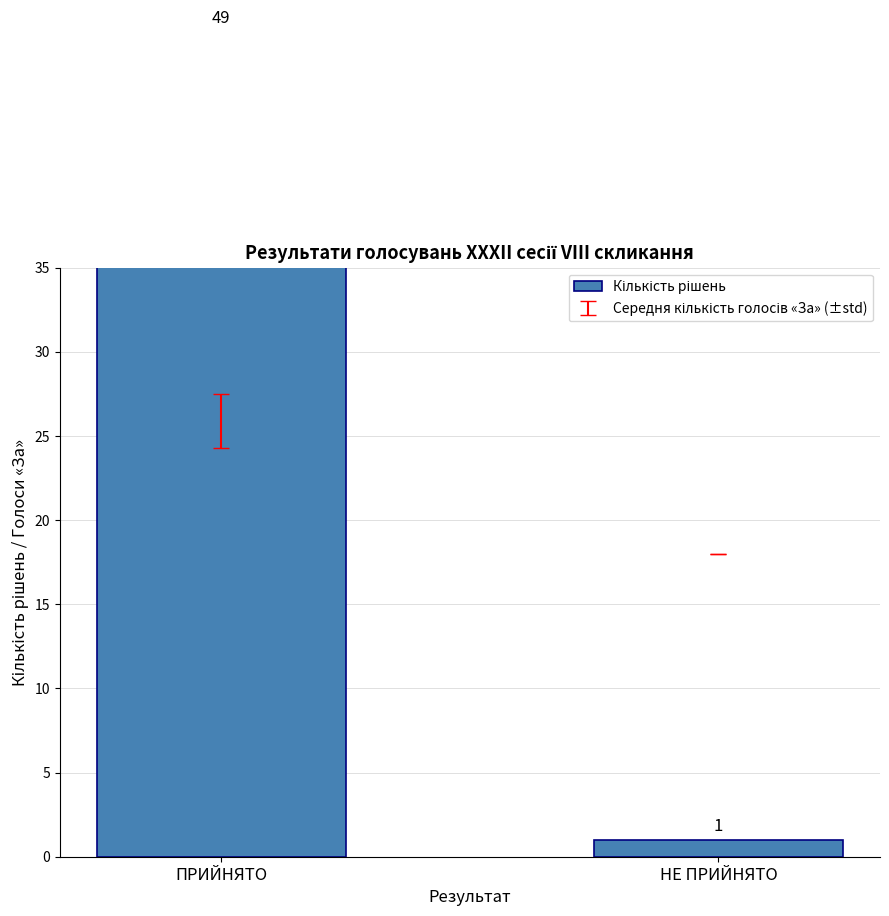

True or false: the data shows 1 at НЕ ПРИЙНЯТО.

False